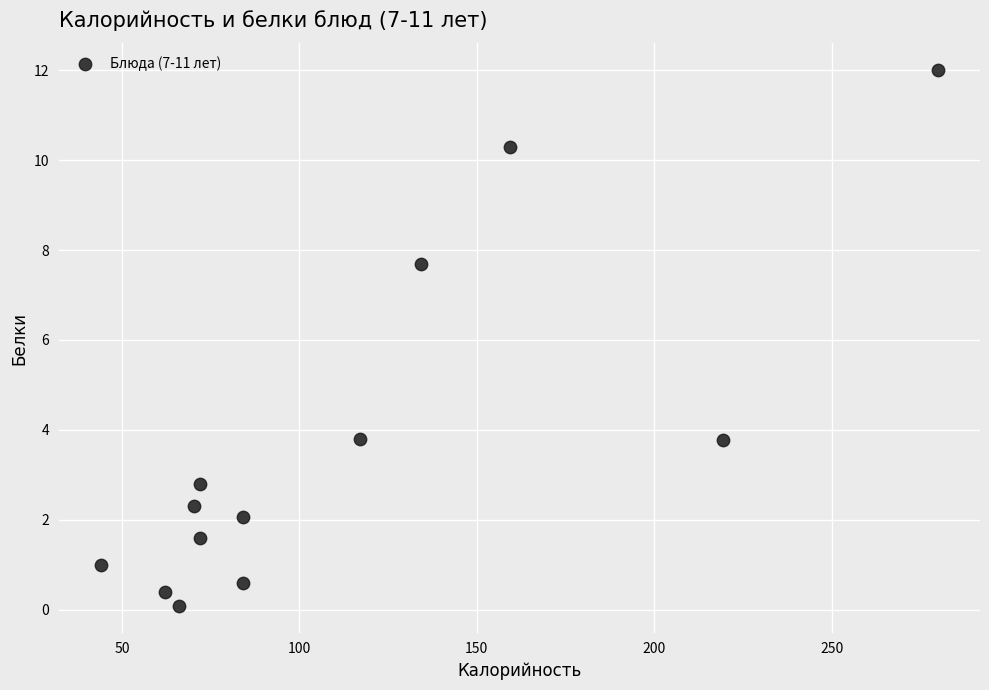

What is the range of X values (max minus min)?

236.0